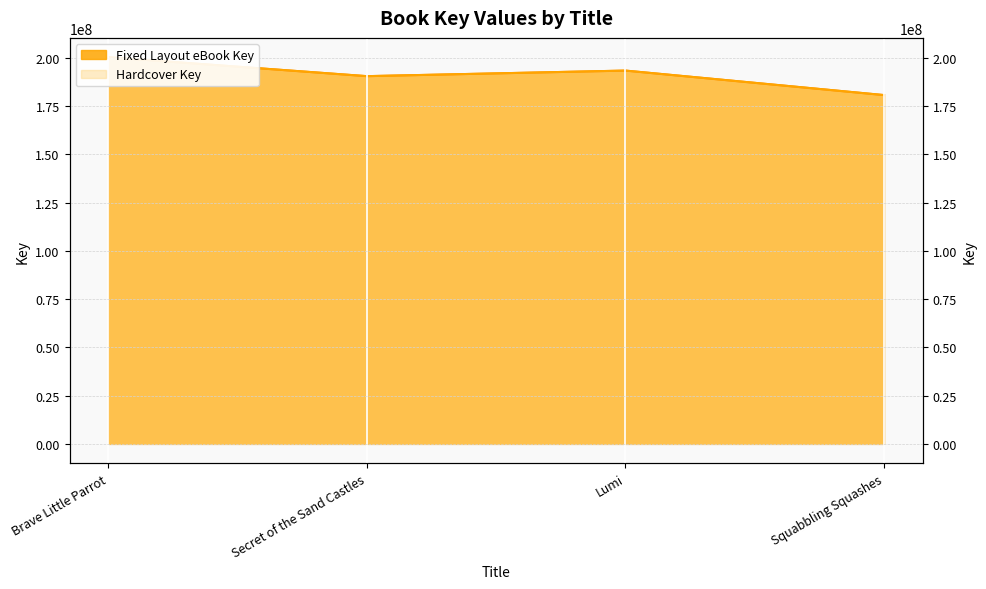

The Hardcover Key series shows 190578837 at Secret of the Sand Castles. True or false?

True